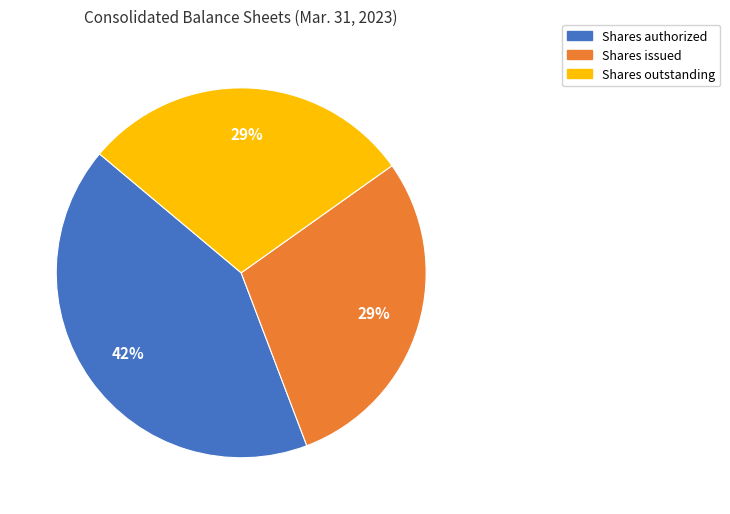

Is it true that Shares issued is 29% of the pie?

True